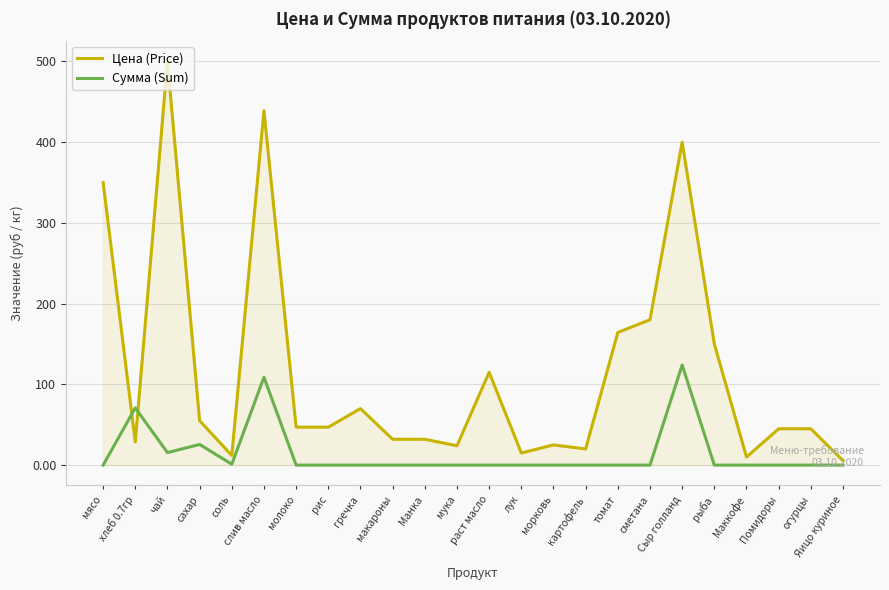

Does the chart display data point markers on the line(s)?

No